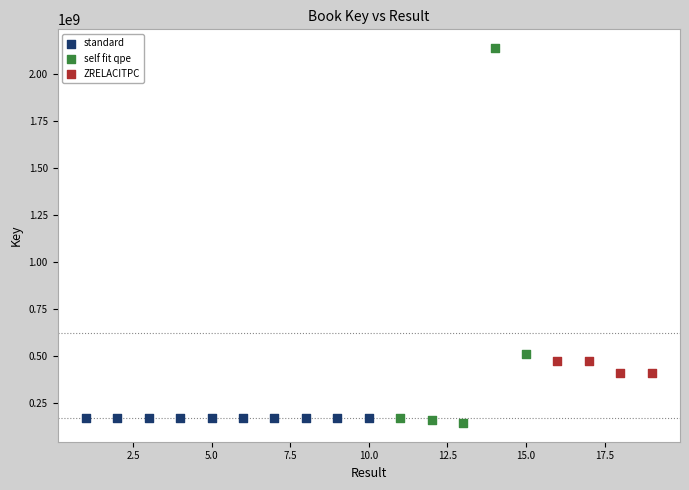

Which series reaches the maximum Y coordinate?

self fit qpe